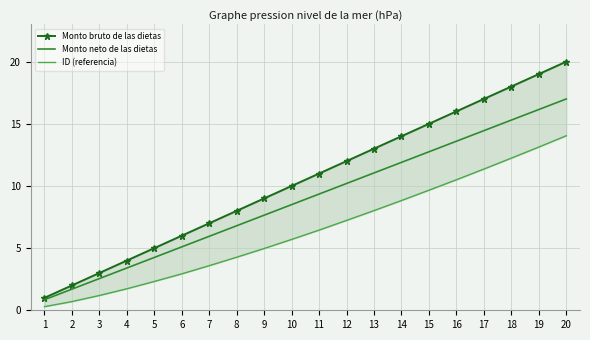

Reading right to left, what are all the values shown in this chart?

Monto bruto de las dietas: 20.0	19.0	18.0	17.0	16.0	15.0	14.0	13.0	12.0	11.0	10.0	9.0	8.0	7.0	6.0	5.0	4.0	3.0	2.0	1.0
Monto neto de las dietas: 17.0	16.1	15.3	14.4	13.6	12.8	11.9	11.1	10.2	9.3	8.5	7.7	6.8	6.0	5.1	4.2	3.4	2.5	1.7	0.8
ID (referencia): 14.0	13.1	12.2	11.4	10.5	9.7	8.8	8.0	7.2	6.5	5.7	5.0	4.3	3.6	2.9	2.3	1.7	1.2	0.7	0.3